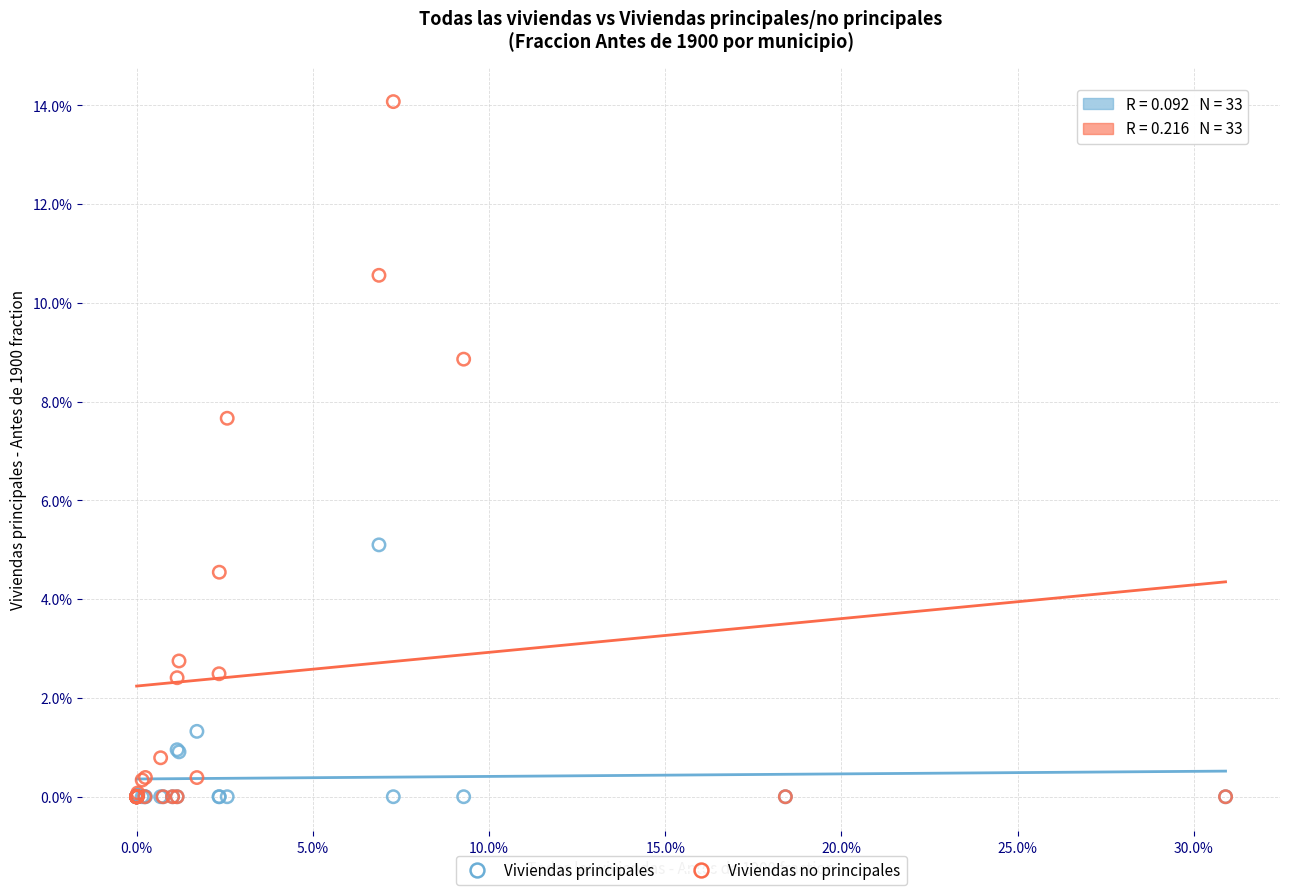

What are all the series names shown in the legend?

Viviendas principales, Viviendas no principales